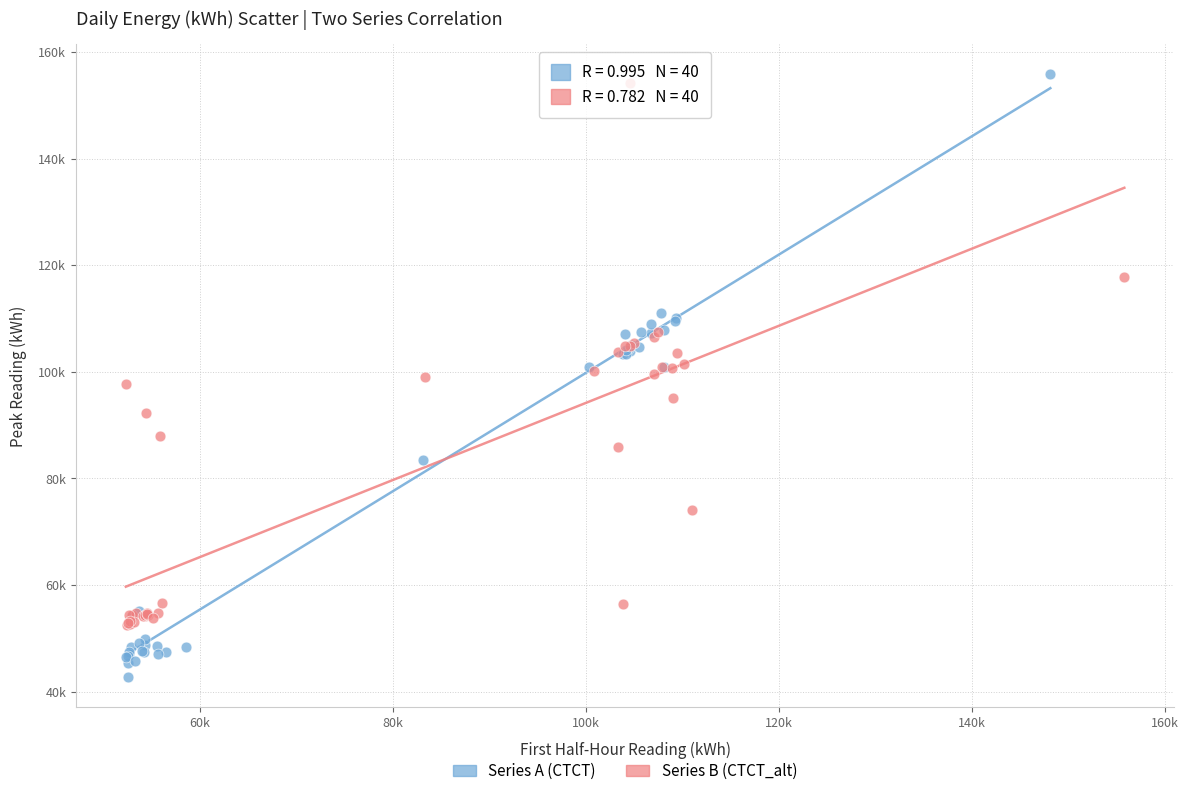

What are all the series names shown in the legend?

Series A (CTCT), Series B (CTCT_alt)